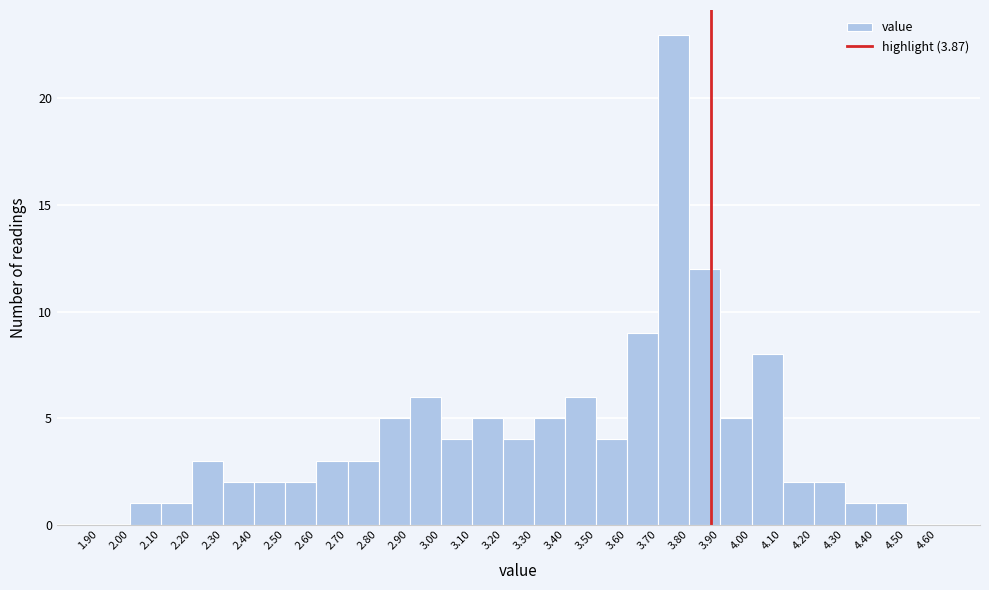

Which range on the x-axis has the tallest bar?

3.70 to 3.80